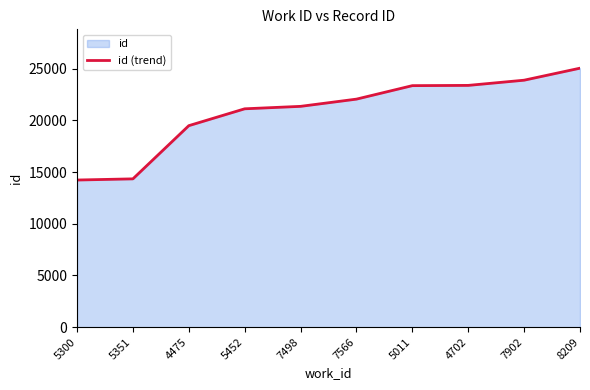

The value at 5452 is 28166. True or false?

False